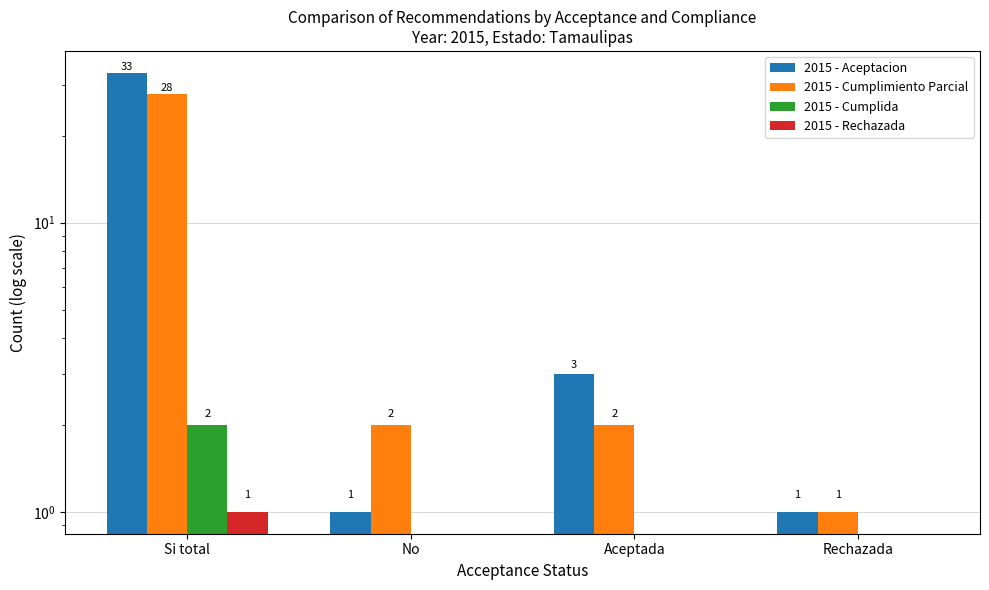

What is the total value across all series at Aceptada?

5